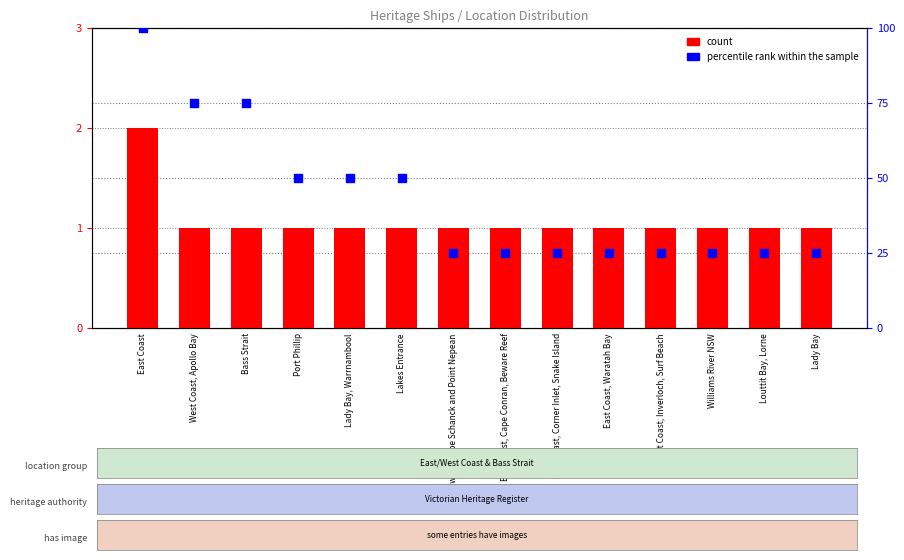

Which series reaches the maximum Y coordinate?

percentile rank within the sample